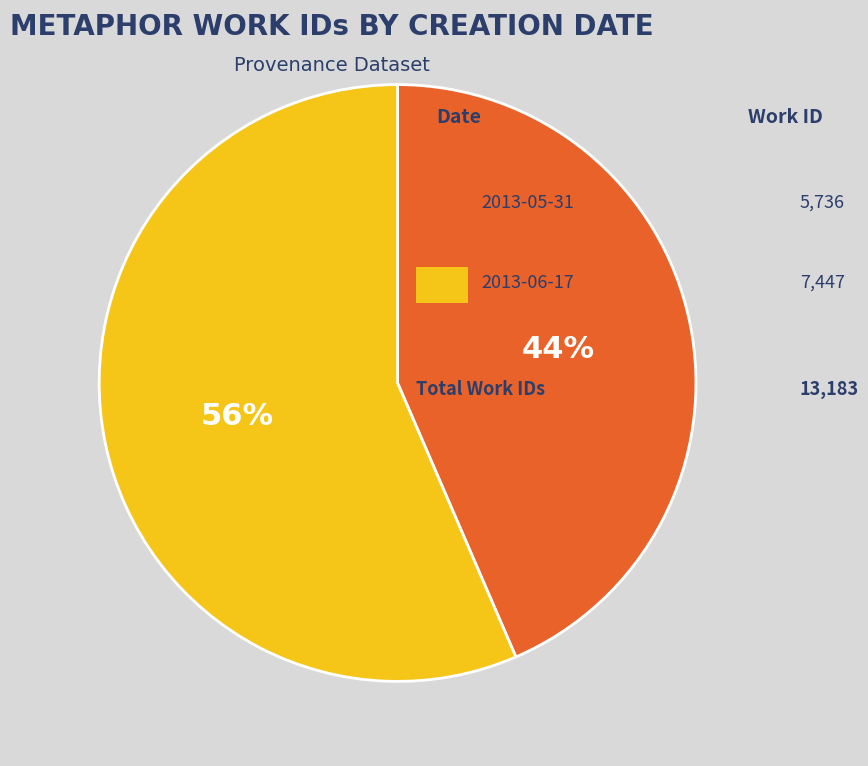

Is there any slice that represents more than half of the pie?

Yes